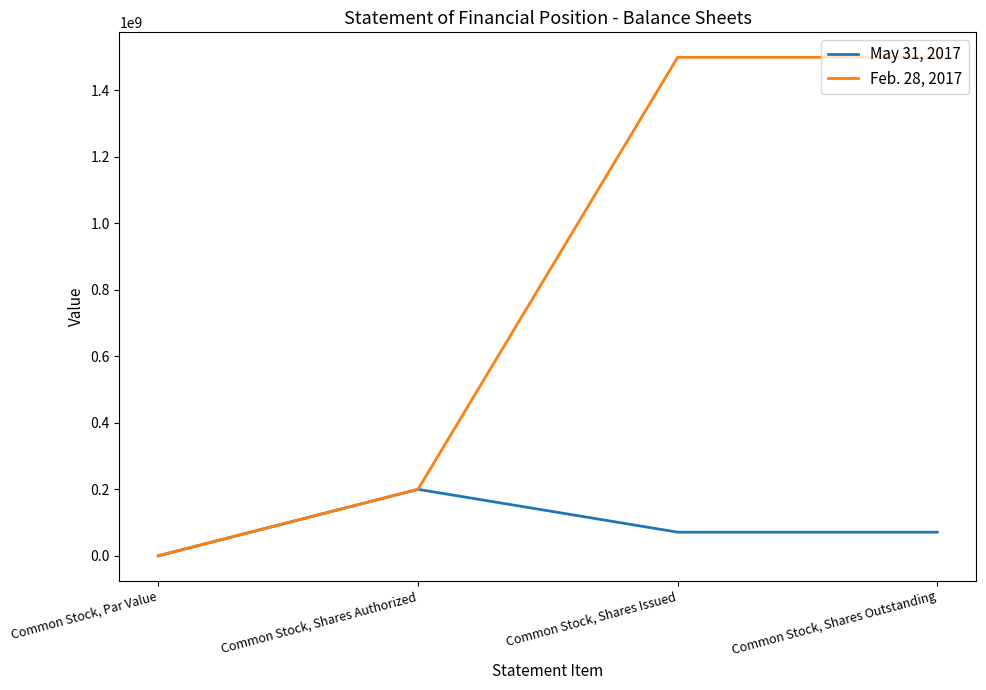

Is it true that Feb. 28, 2017 equals 0.0 at Common Stock, Par Value?

True